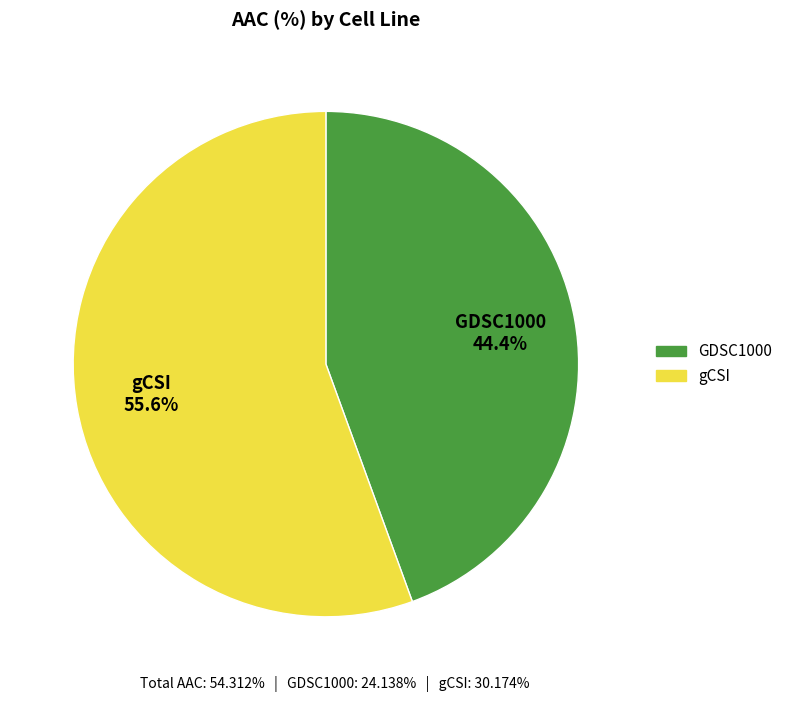

Count the number of slices in the pie.

2